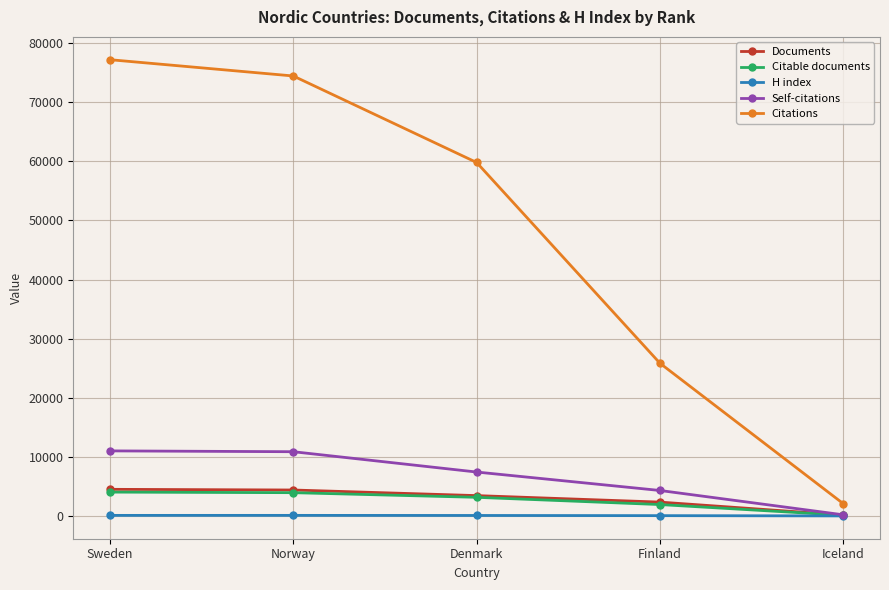

Is it true that Citations equals 2085 at Iceland?

True